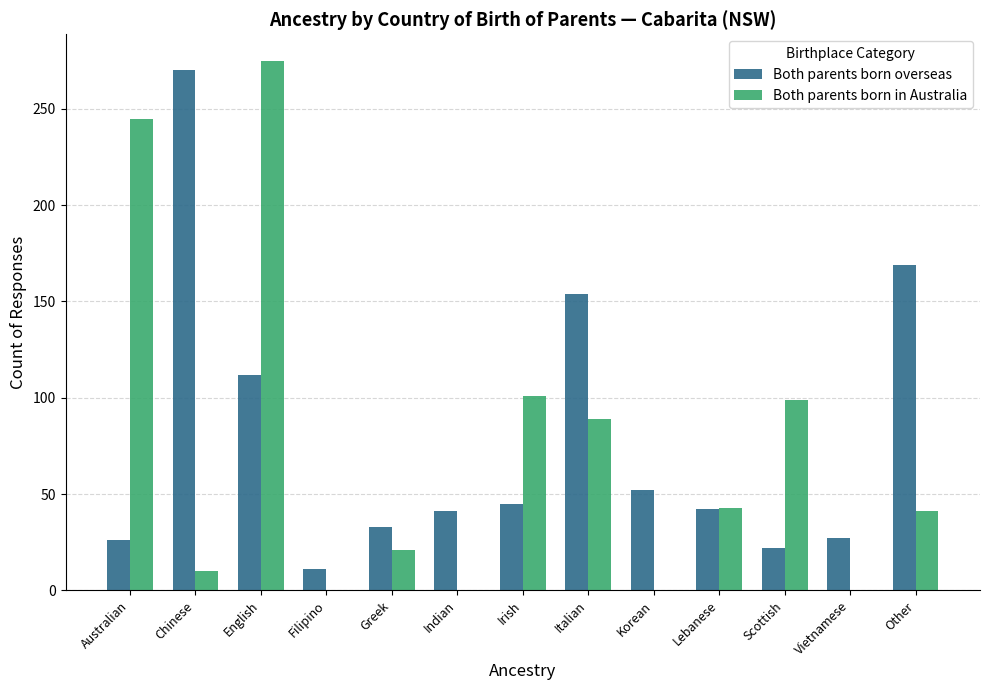

Read the Both parents born overseas value at Greek, to the nearest 5.

35